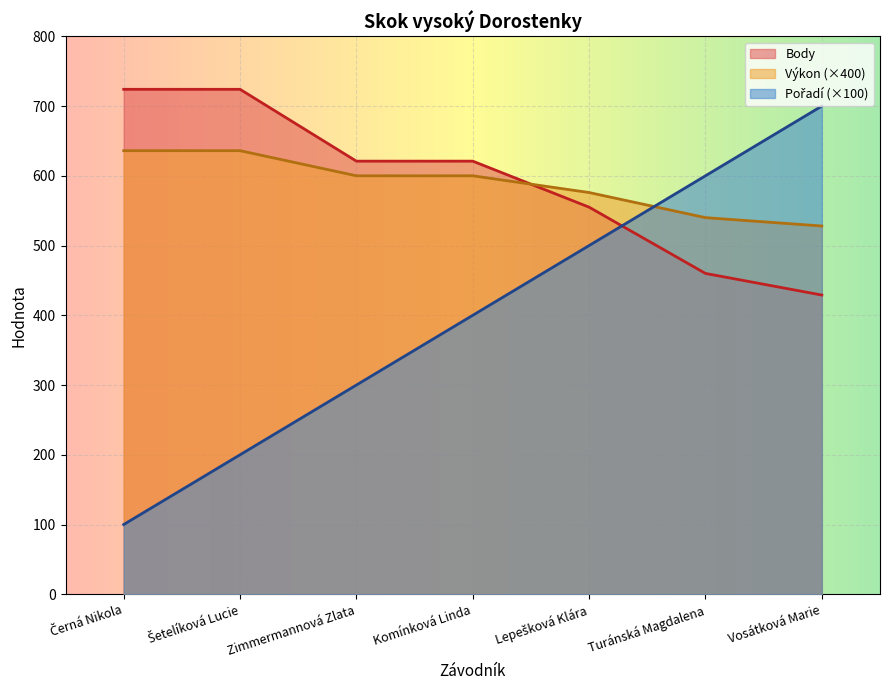

Reading right to left, transcribe all the data shown in this chart.

Pořadí: 700	600	500	400	300	200	100
Výkon: 528	540	576	600	600	636	636
Body: 429	460	555	621	621	724	724